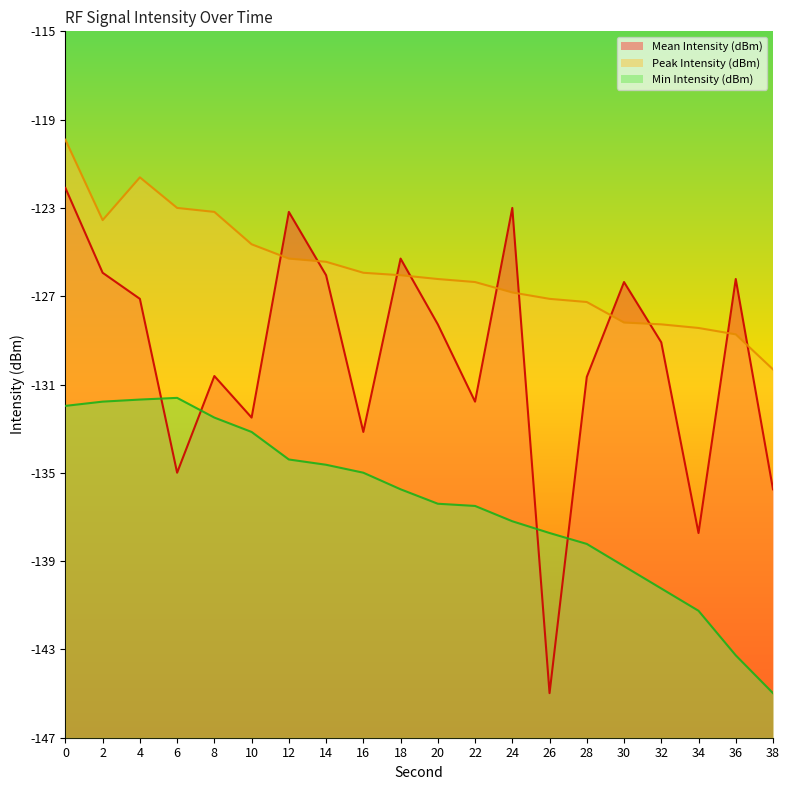

Reading left to right, what are all the values shown in this chart?

Mean Intensity (dBm): -122.0	-125.8	-127.0	-134.8	-130.5	-132.3	-123.1	-125.9	-133.0	-125.2	-128.1	-131.6	-122.9	-144.7	-130.5	-126.2	-129.0	-137.5	-126.1	-135.5
Peak Intensity (dBm): -119.9	-123.5	-121.6	-122.9	-123.1	-124.6	-125.2	-125.3	-125.8	-125.9	-126.1	-126.2	-126.7	-127.0	-127.1	-128.1	-128.1	-128.3	-128.6	-130.2
Min Intensity (dBm): -131.8	-131.6	-131.5	-131.4	-132.3	-133.0	-134.2	-134.4	-134.8	-135.5	-136.2	-136.3	-137.0	-137.5	-138.0	-139.0	-140.0	-141.0	-143.0	-144.7